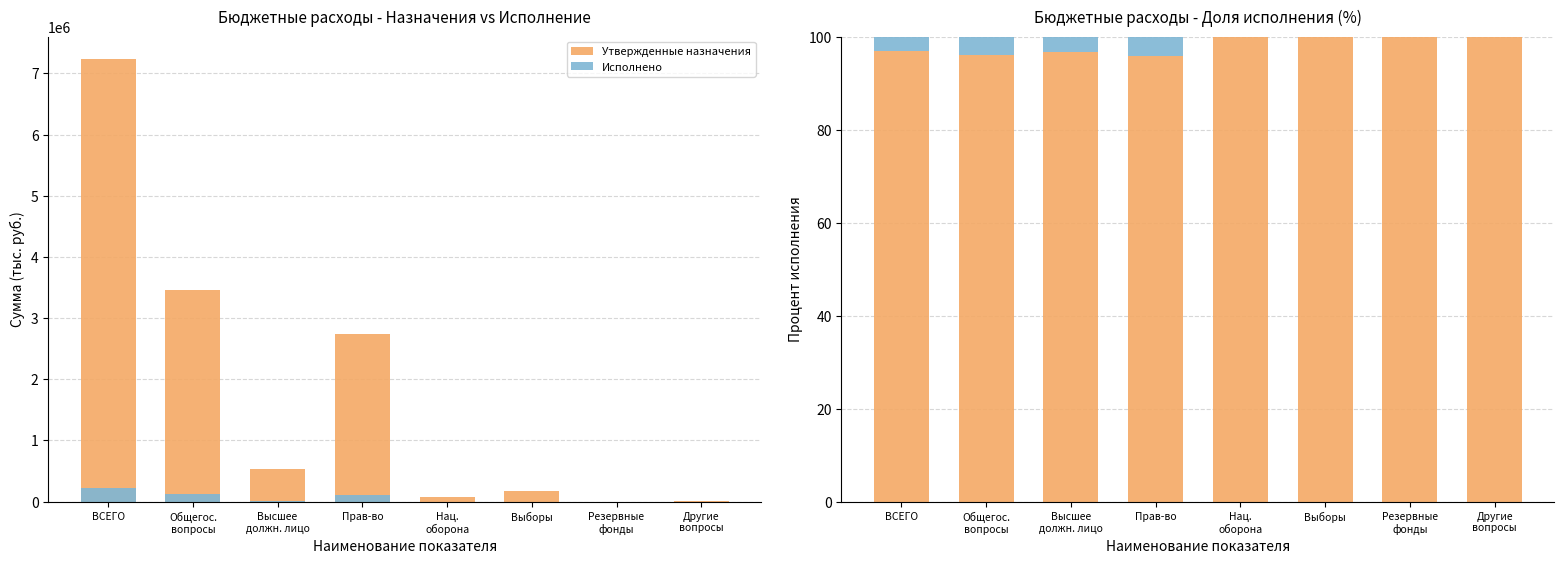

What is the label of the 4th bar from the right?

Нац.
оборона